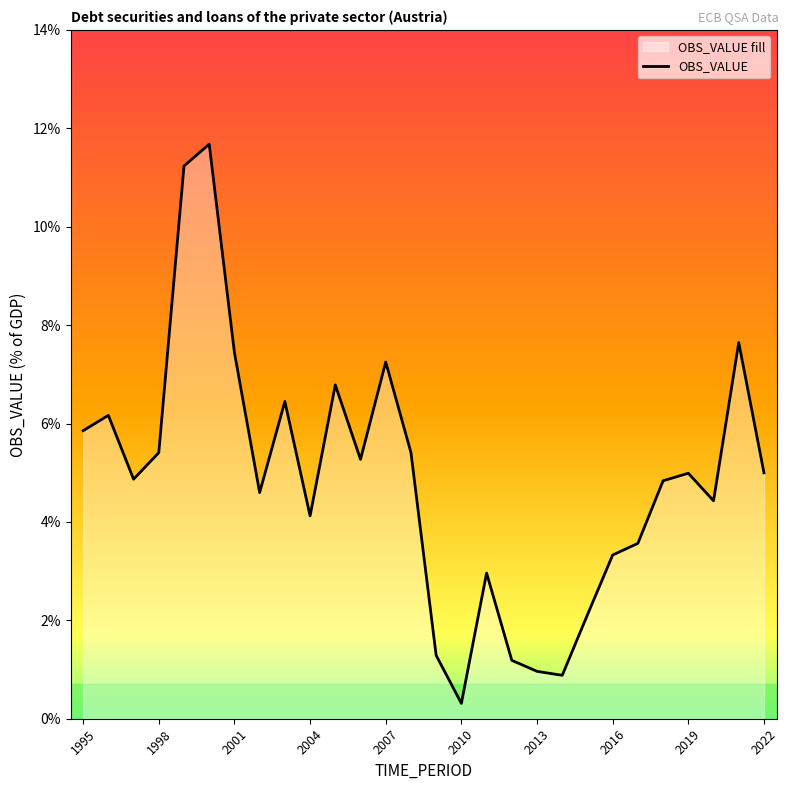

What is the difference between the maximum and second lowest values?

10.8